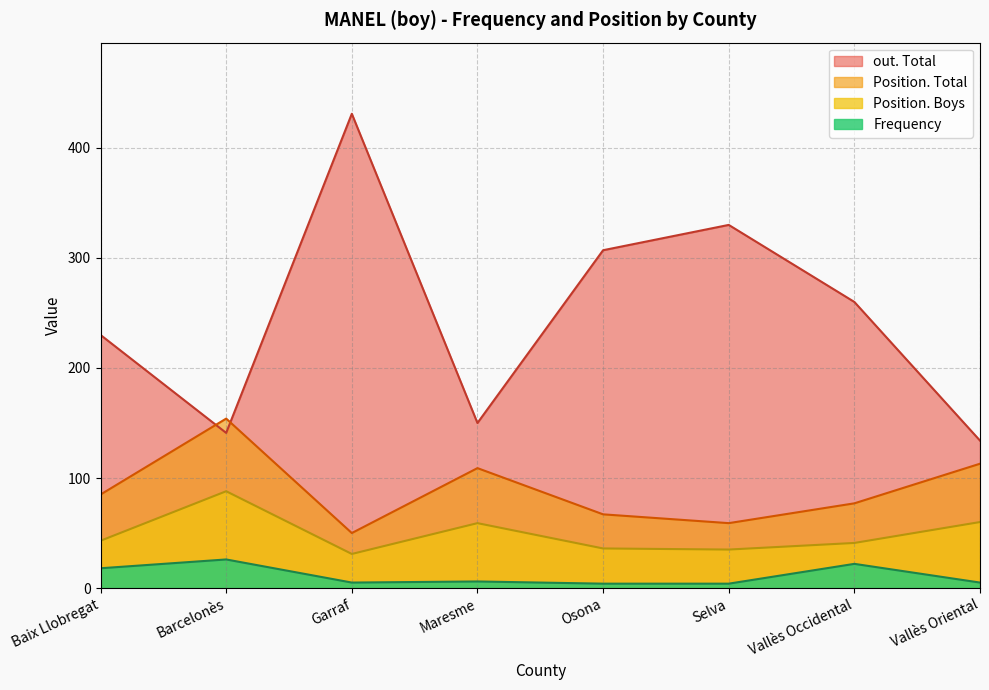

What are all the series names shown in the legend?

out. Total, Position. Total, Position. Boys, Frequency